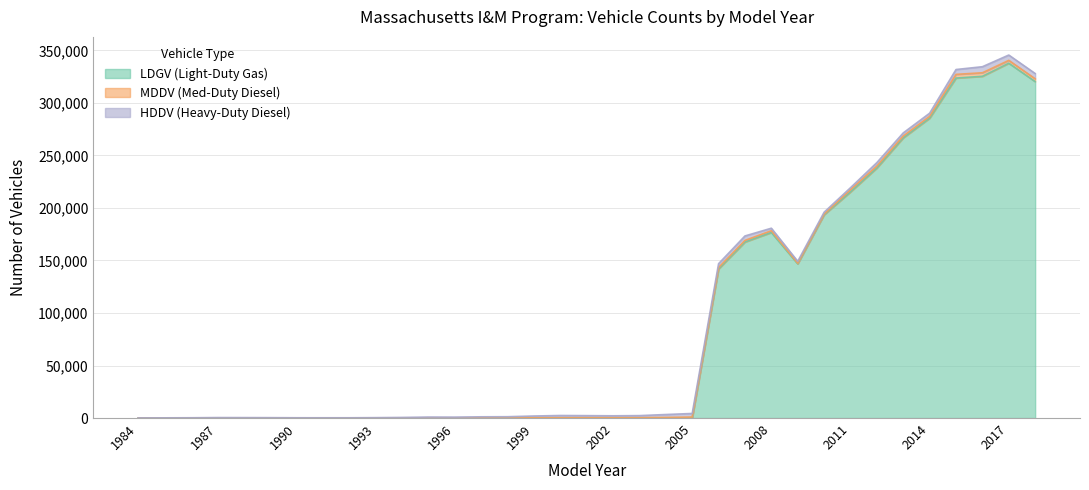

What is the difference between the maximum and minimum values in the LDGV series?

337762